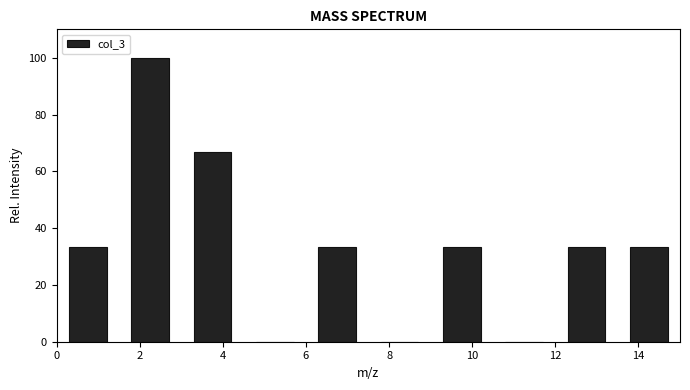

Reading left to right, list every bar in this chart as the range it spans on the x-axis followed by its height. Neither the bar edges nor the heights are printed on the chart, so give them approximately, as read against the axes.

0.0 to 1.5: 34
1.5 to 3.0: 100
3.0 to 4.5: 66
4.5 to 6.0: 0
6.0 to 7.5: 34
7.5 to 9.0: 0
9.0 to 10.5: 34
10.5 to 12.0: 0
12.0 to 13.5: 34
13.5 to 15.0: 34